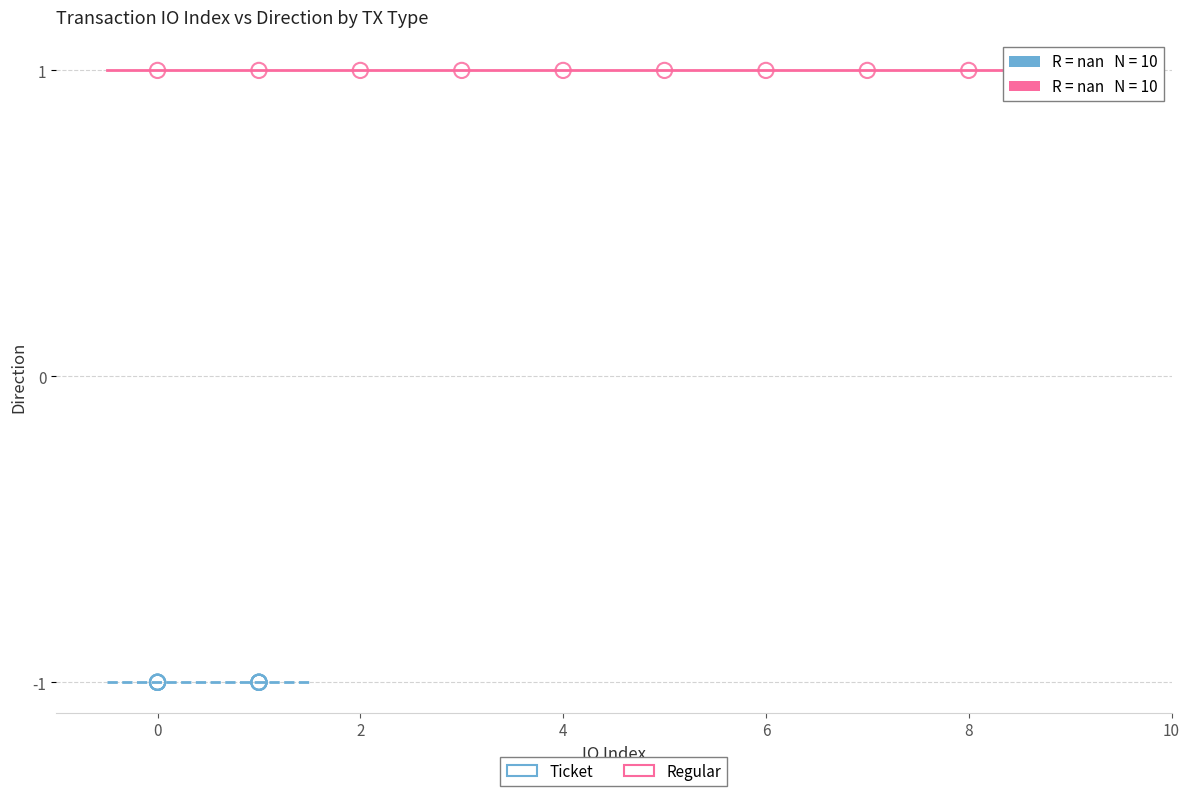

Which series reaches the maximum Y coordinate?

Regular